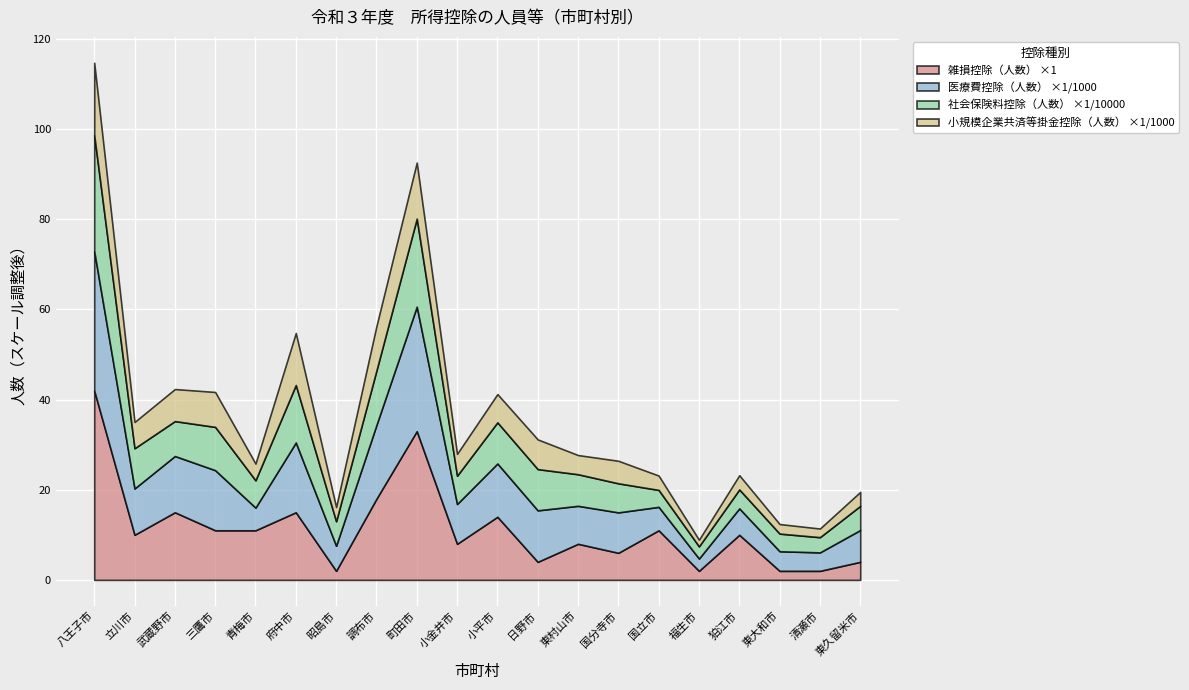

At which label does 雑損控除（人数） first exceed 10?

八王子市